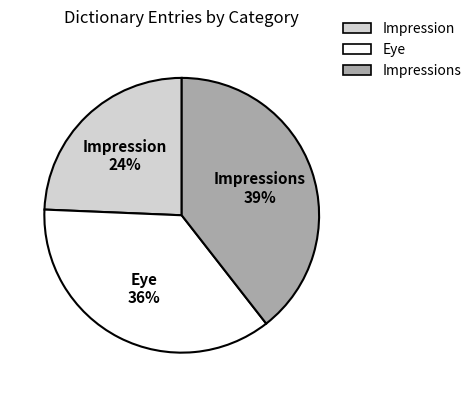

To the nearest percent, what is the difference between the largest and smallest slice percentages?

15%